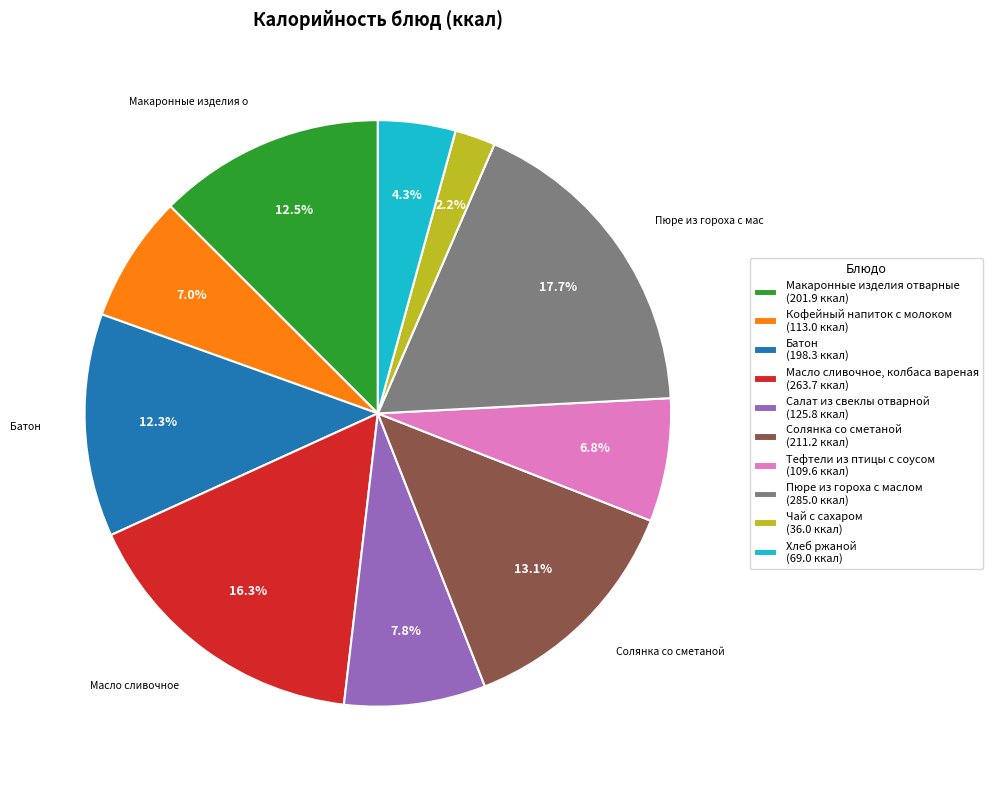

Rank the categories by value from highest to lowest.

Пюре из гороха с маслом, Масло сливочное, колбаса вареная, Солянка со сметаной, Макаронные изделия отварные, Батон, Салат из свеклы отварной, Кофейный напиток с молоком, Тефтели из птицы с соусом, Хлеб ржаной, Чай с сахаром